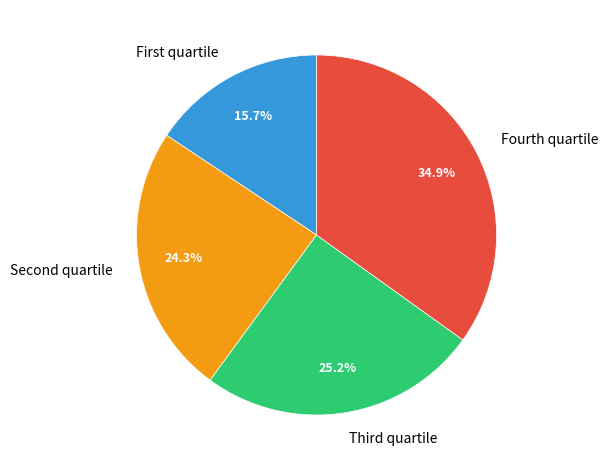

Which slice is the largest?

Fourth quartile